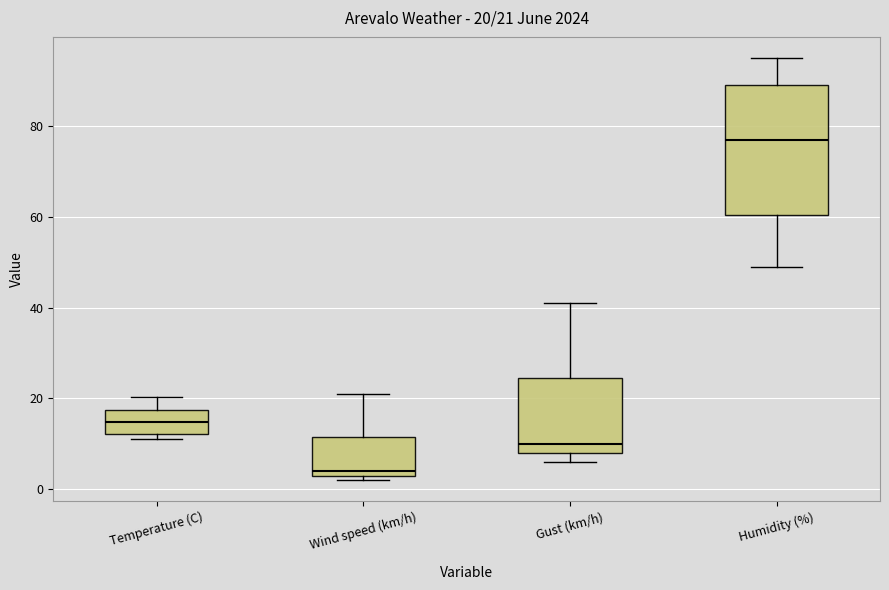

Which box is the tallest, from its lower edge to its upper edge?

Humidity (%)